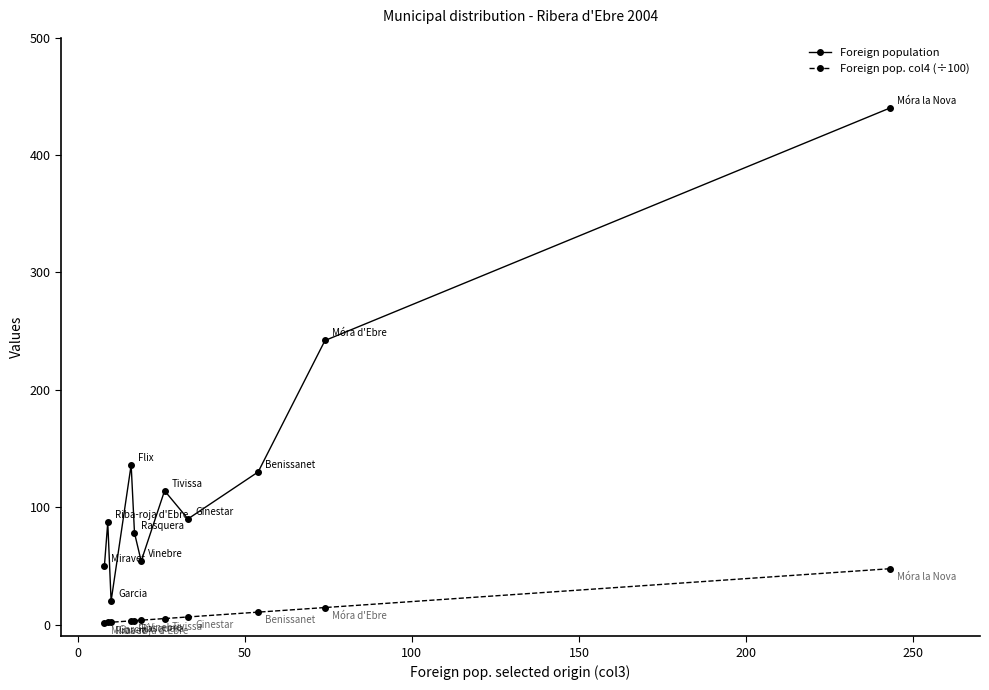

List the series in order of their overall mean, highest first.

Foreign population, Foreign pop. col4 (÷100)